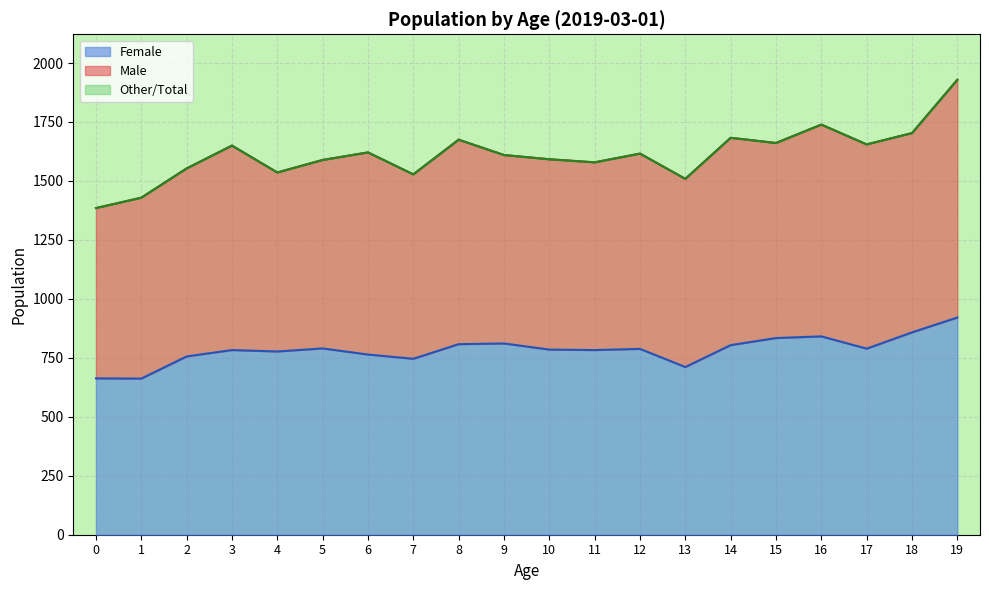

What value does the Total series have at 11?

1579